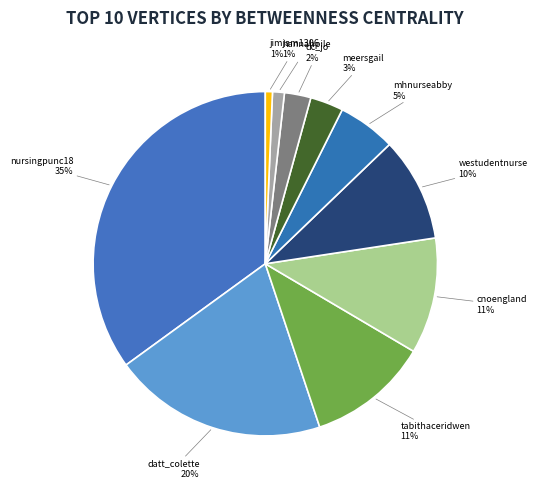

Count the number of slices in the pie.

10